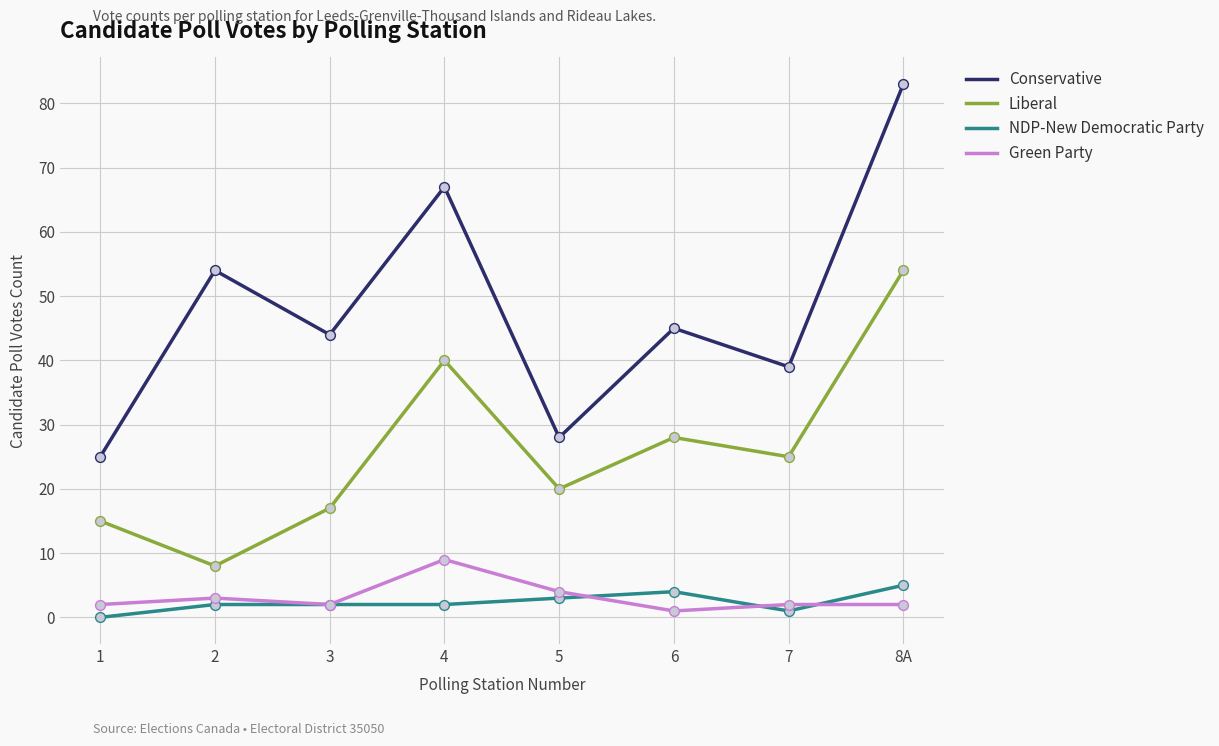

Which series has the largest total across all categories?

Conservative